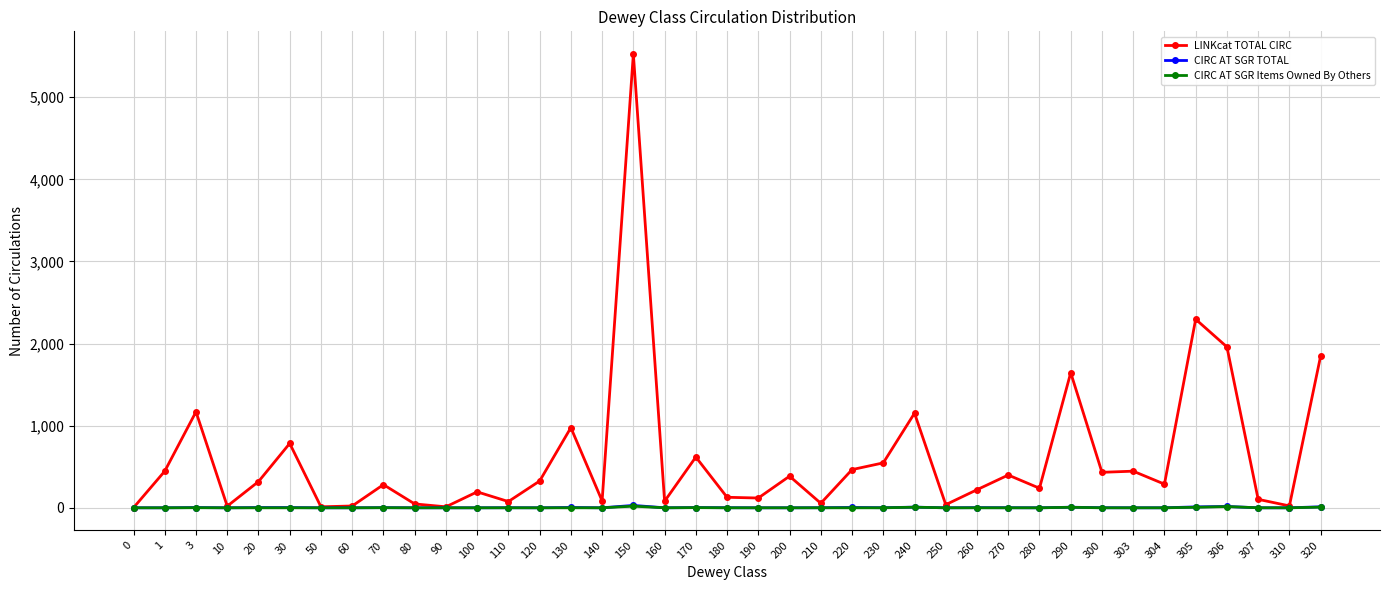

How many series are shown in this chart?

3